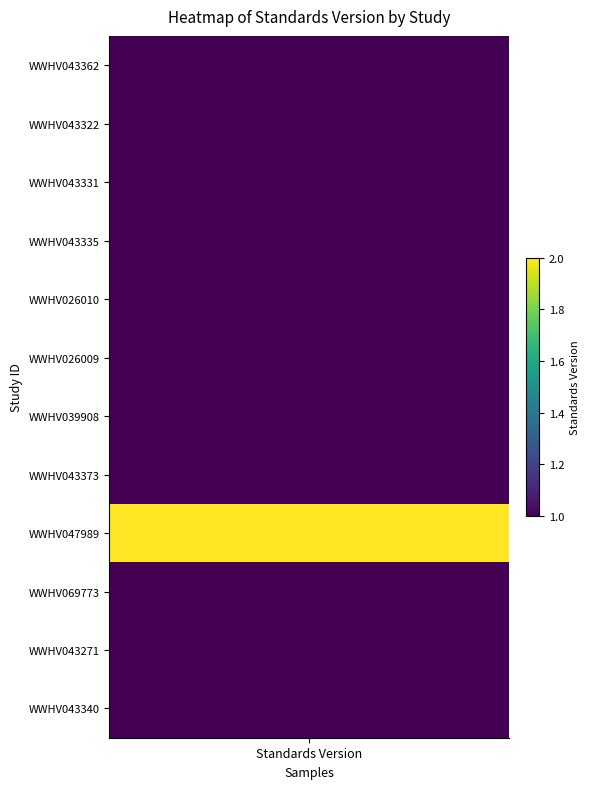

How many values are between 1 and 2?

12